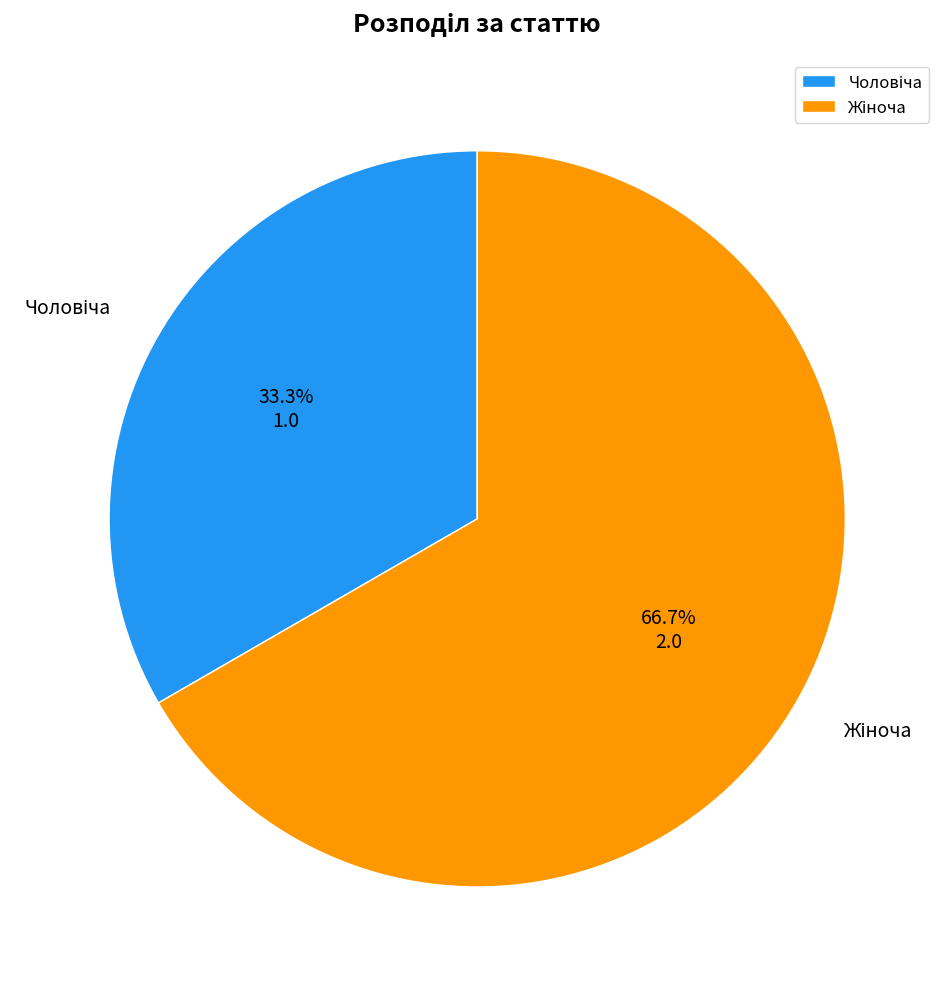

Is there any slice that represents more than half of the pie?

Yes